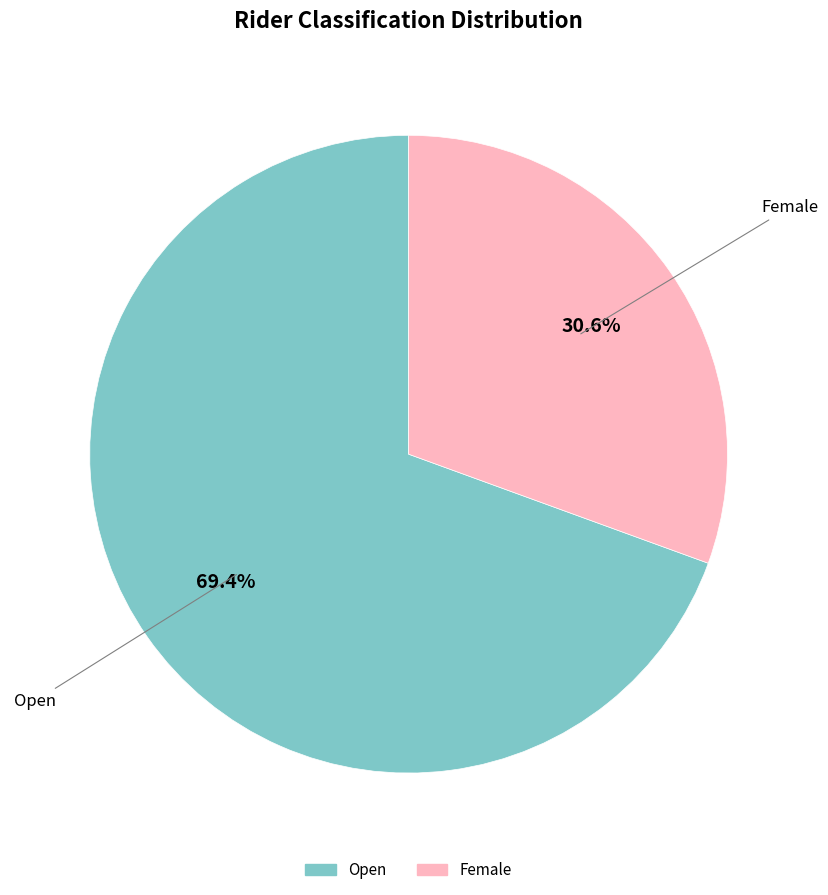

Which category has the biggest portion of the pie?

Open